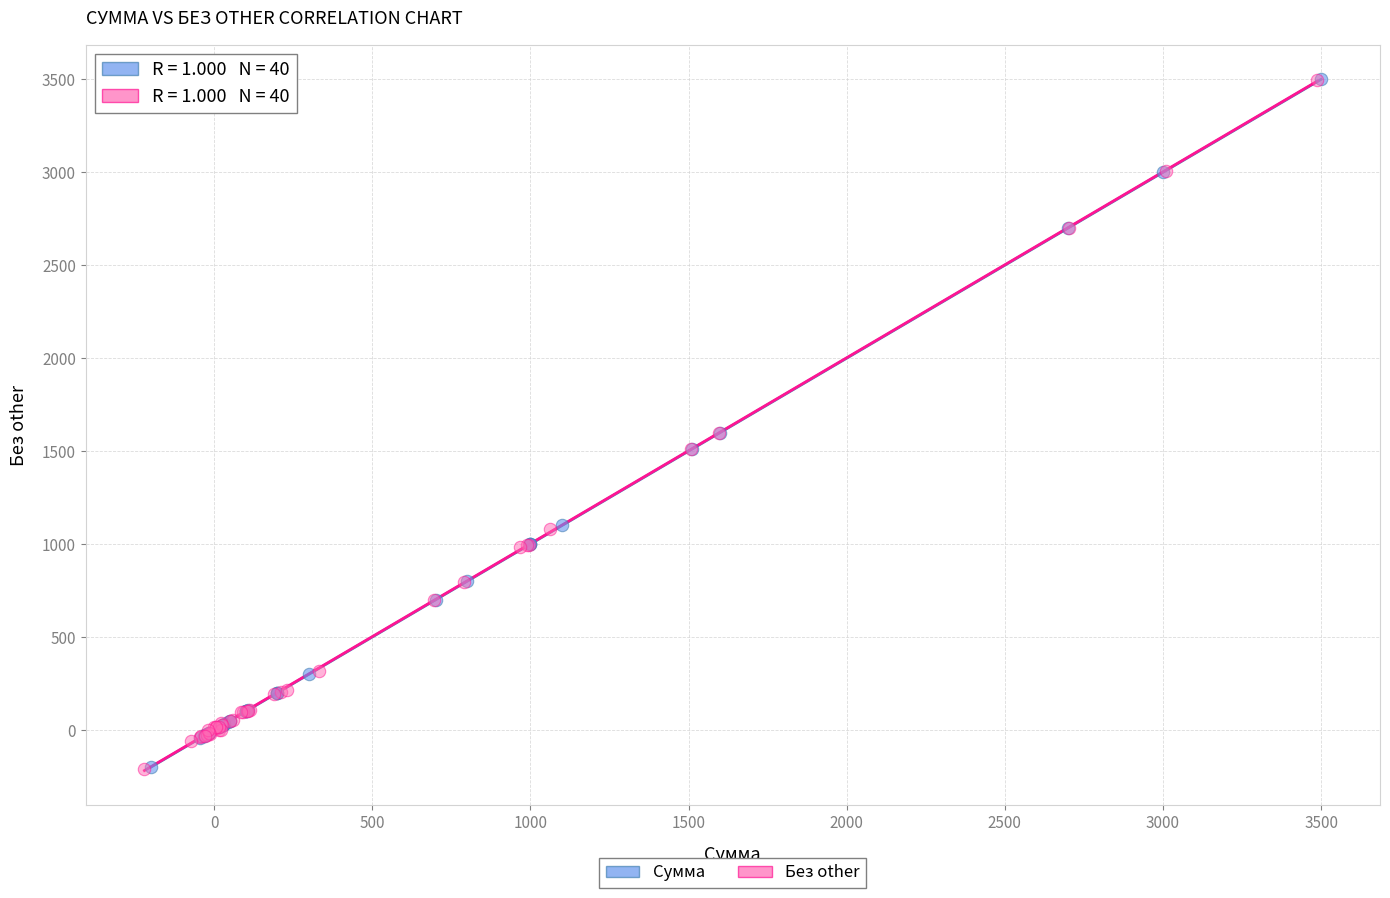

Which series has the largest Y range (max minus min)?

Без other